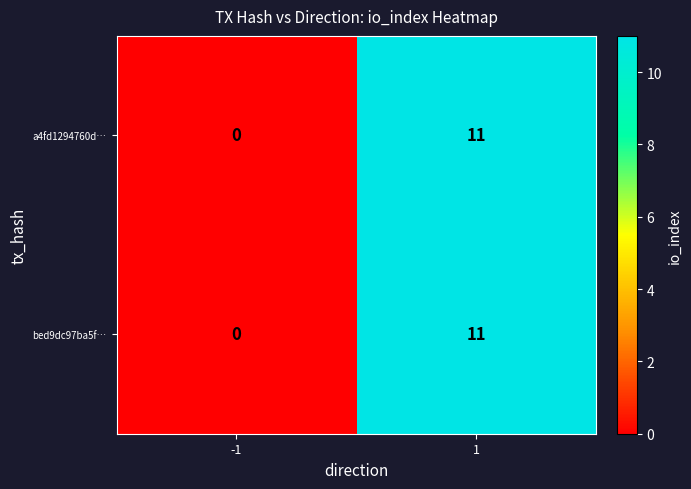

List the labels in order of bed9dc97ba5f… value, smallest first.

-1, 1